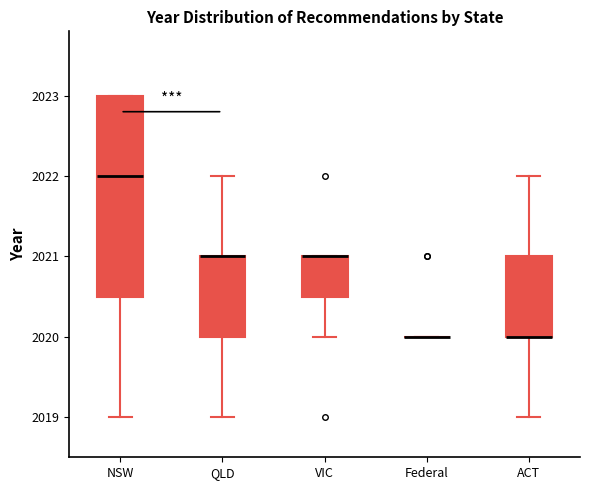

Reading left to right, read every box against the y-axis: the position of its median line, the range the box covers, and the ends of its whiskers. The values are not printed on the chart, so give them approximately, as read against the axis.

NSW: median 2022.0, box 2020.5 to 2023.0, whiskers 2019.0 to 2023.0
QLD: median 2021.0 (drawn on the box's upper edge), box 2020.0 to 2021.0, whiskers 2019.0 to 2022.0
VIC: median 2021.0 (drawn on the box's upper edge), box 2020.5 to 2021.0, whiskers 2020.0 to 2021.0
Federal: box collapsed to a line at 2020.0, whiskers 2020.0 to 2020.0
ACT: median 2020.0 (drawn on the box's lower edge), box 2020.0 to 2021.0, whiskers 2019.0 to 2022.0